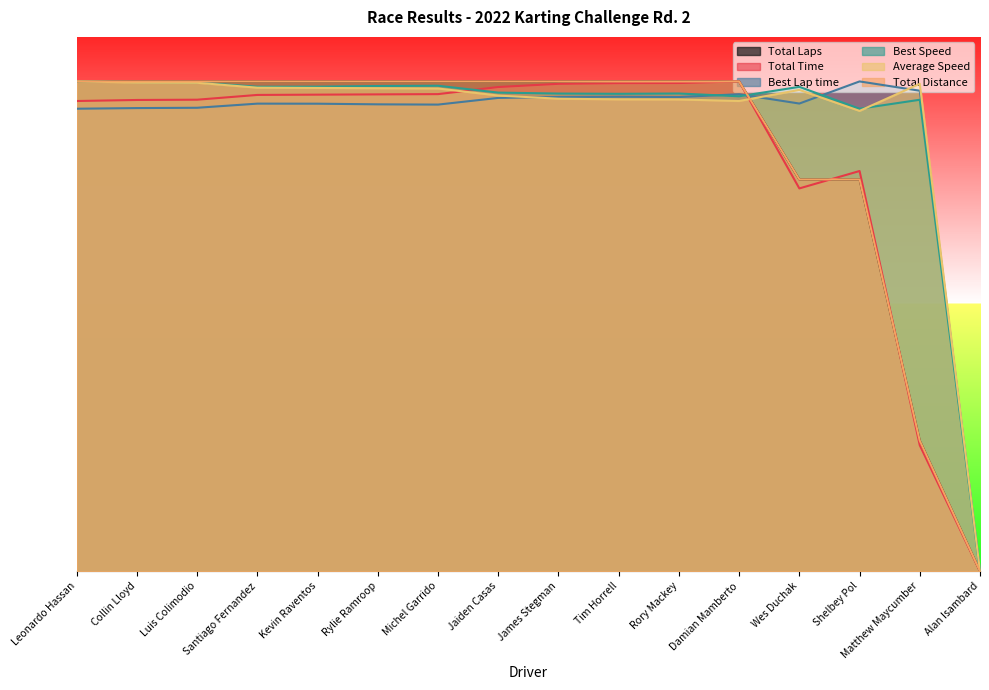

At which label is Total Laps closest to 27?

Matthew Maycumber